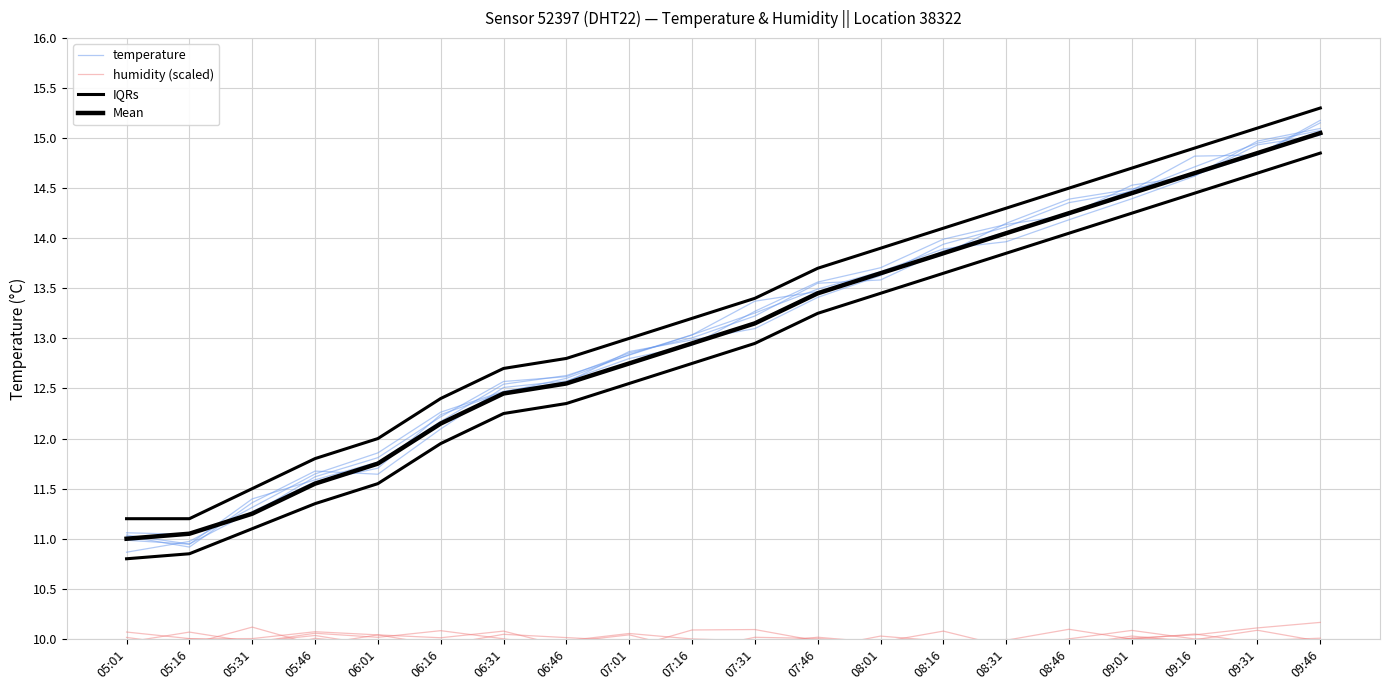

Which category has the lowest value across all series?

07:16